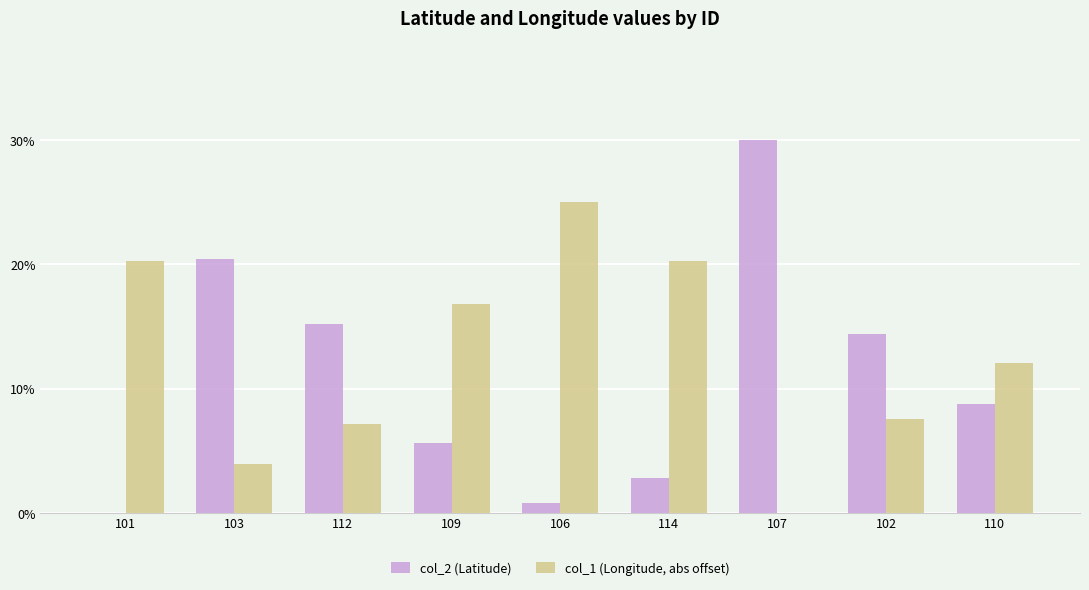

Rank the series by their average value, from lowest to highest.

col_2 (Latitude), col_1 (Longitude, abs offset)